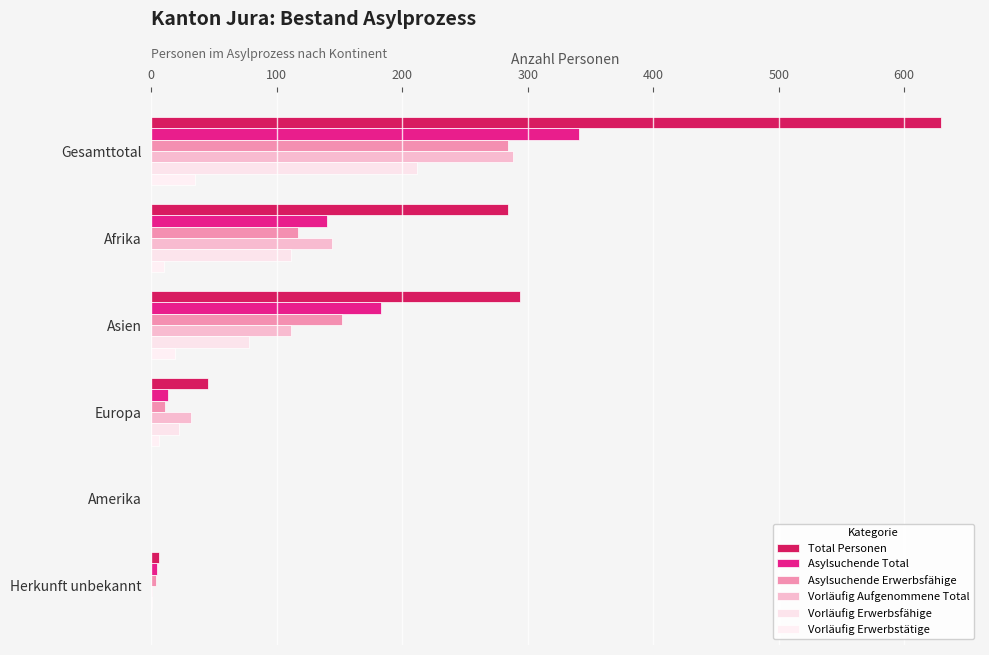

What is the difference between the maximum and minimum values in the Vorläufig Aufgenommene Total series?

288